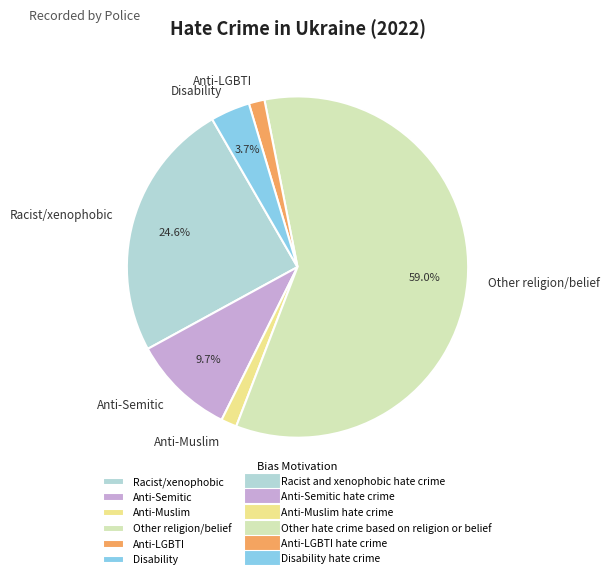

How many segments does this pie chart have?

6